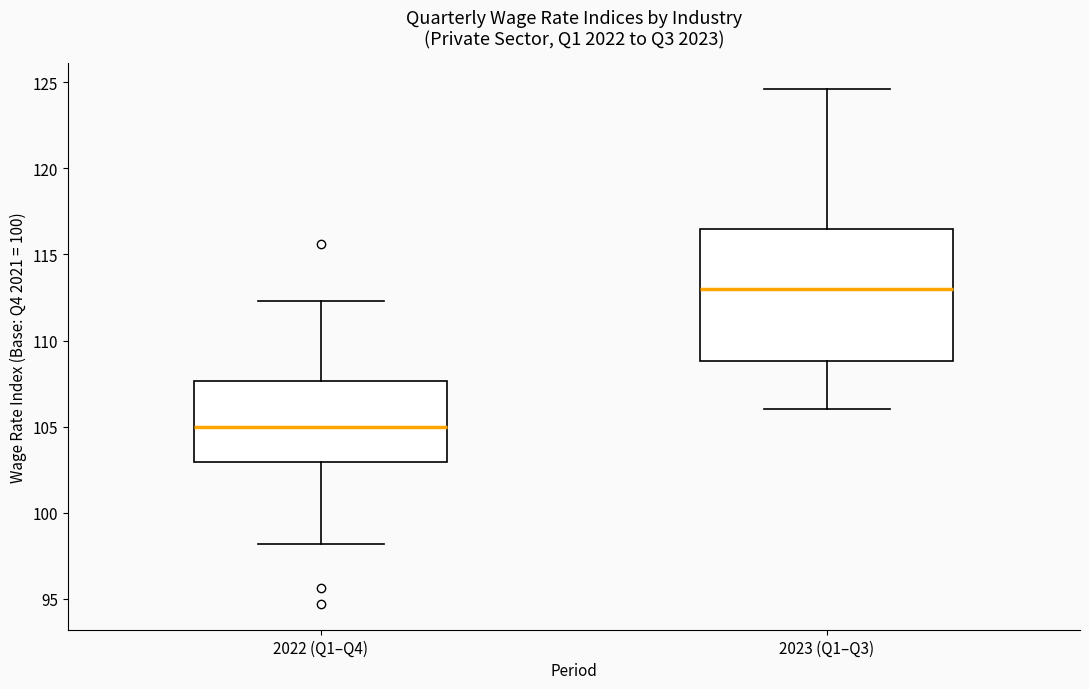

Which box has the highest median line?

2023 (Q1–Q3)